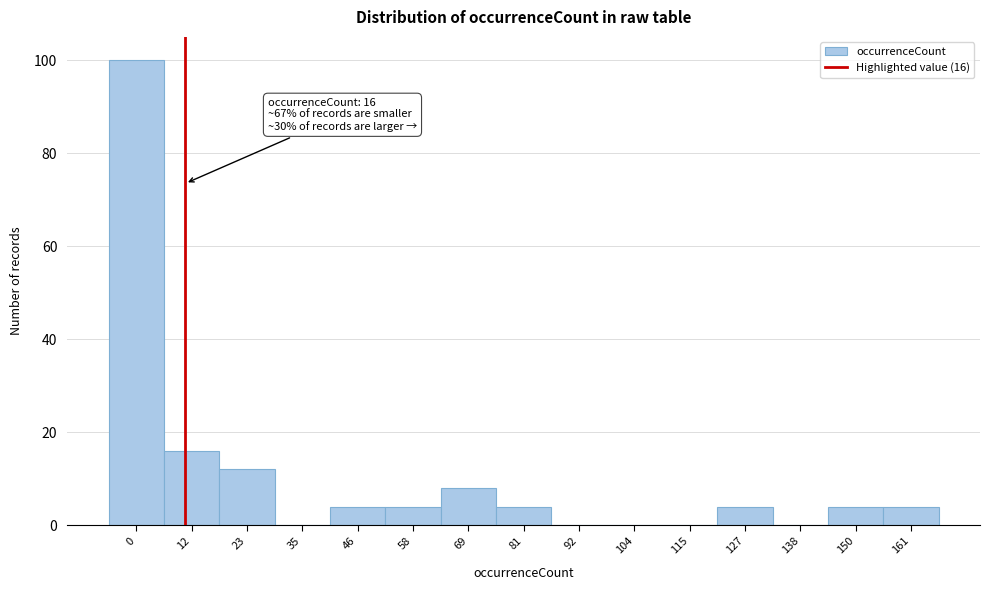

Reading right to left, list all the values displayed in this chart.

161=4	150=4	138=0	127=4	115=0	104=0	92=0	81=4	69=8	58=4	46=4	35=0	23=12	12=16	0=100